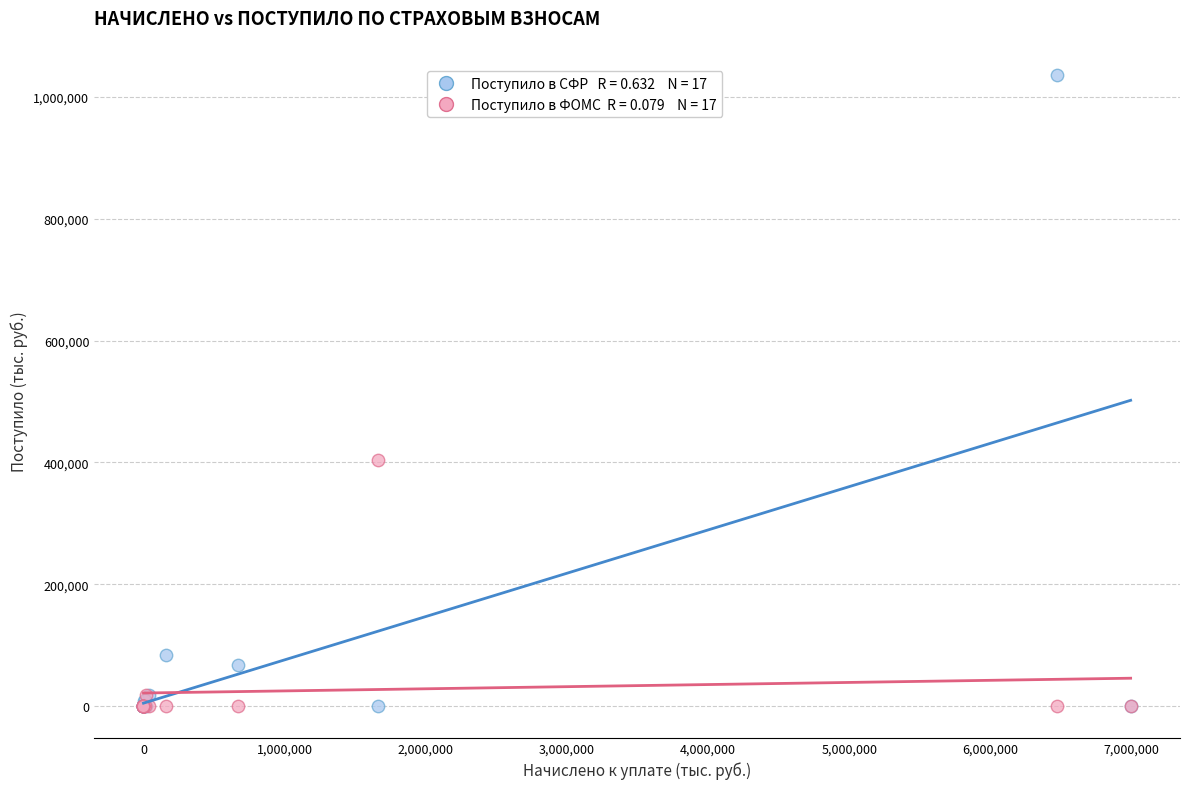

Across all series, what Y value is closest to 517835?

404706